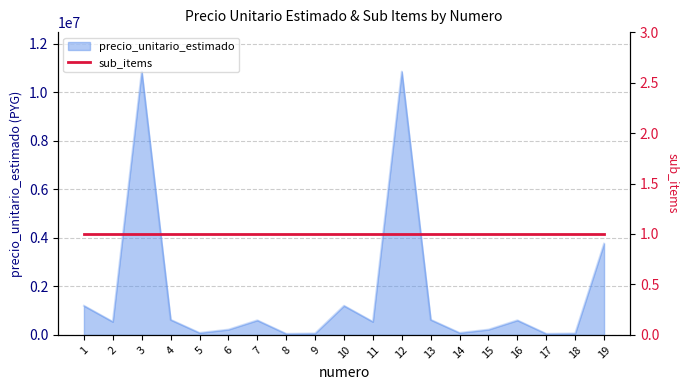

True or false: the data has more than 1 interior local peaks.

True